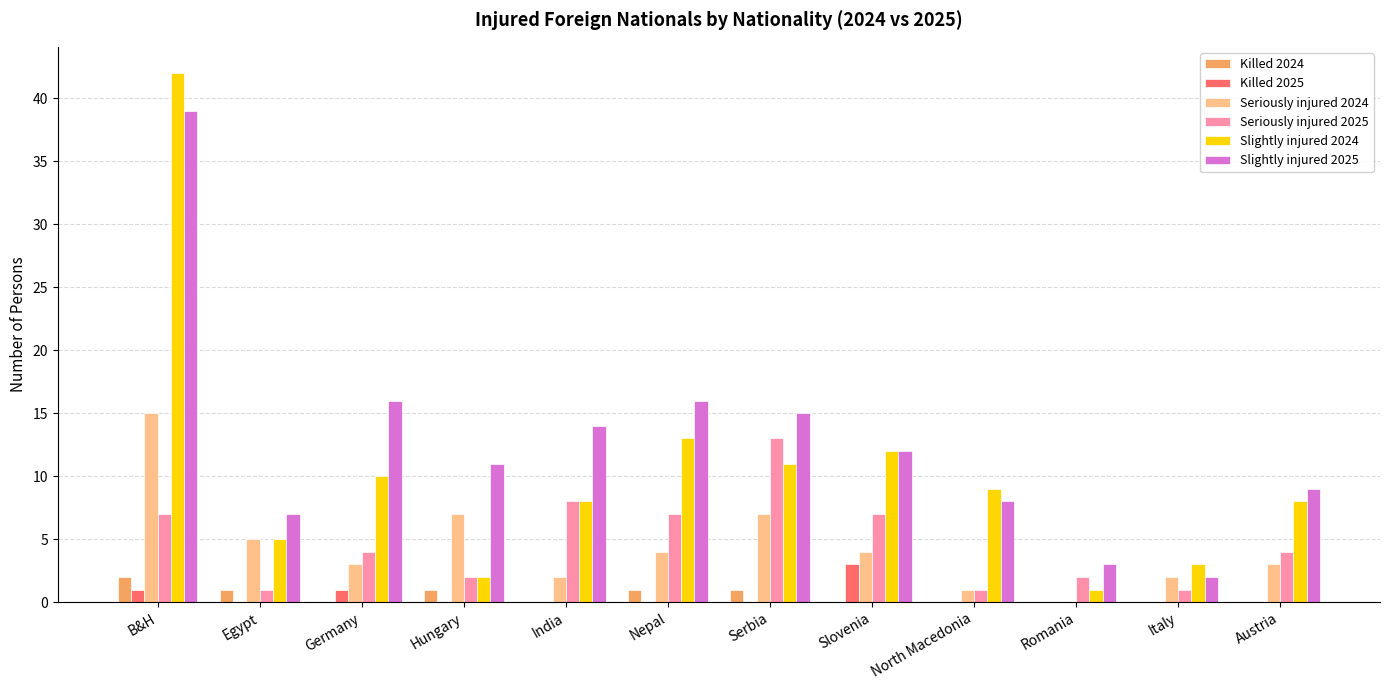

What is the maximum value shown in the chart?

42